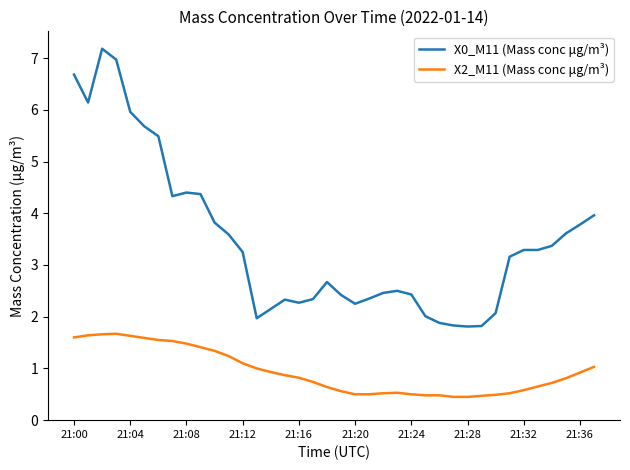

List the series in order of their peak value, highest first.

X0_M11 (Mass conc μg/m³), X2_M11 (Mass conc μg/m³)